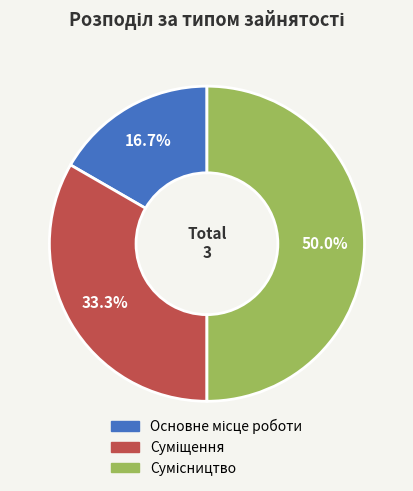

What percentage is the Сумісництво slice, to the nearest percent?

50%